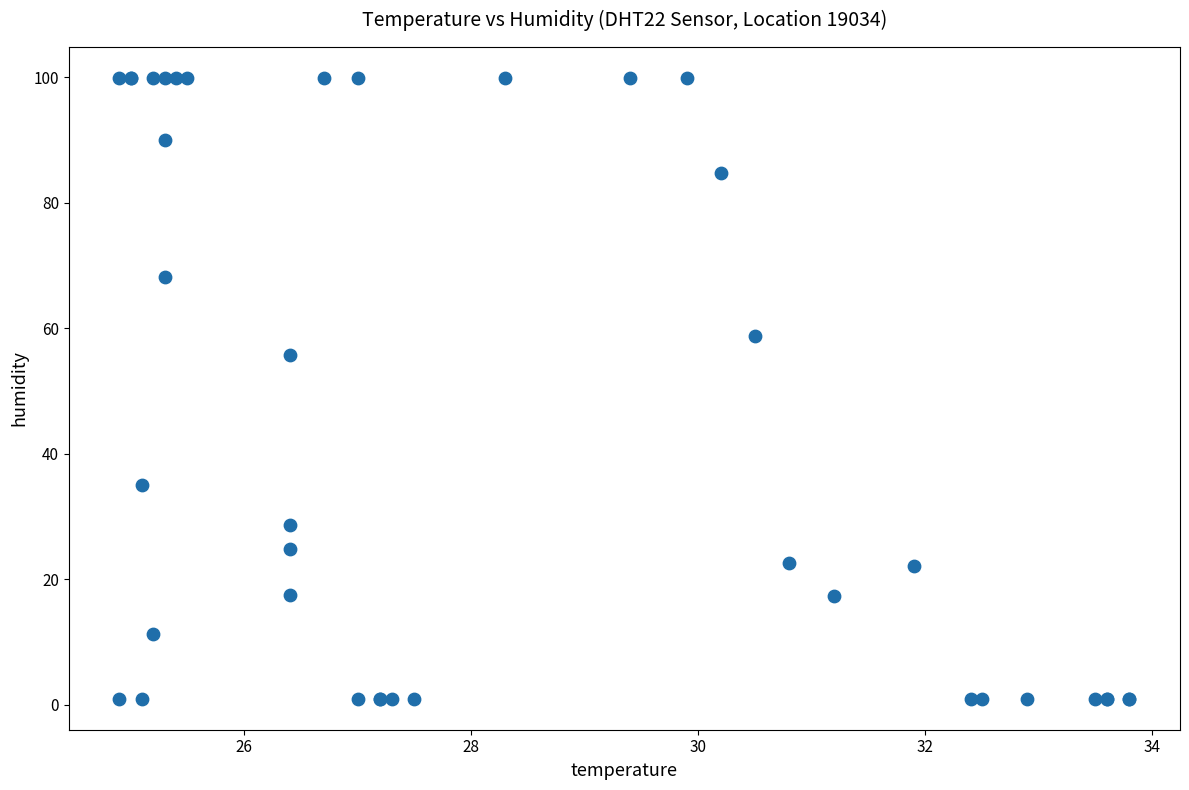

What Y value in the scatter plot is closest to 50?

55.8